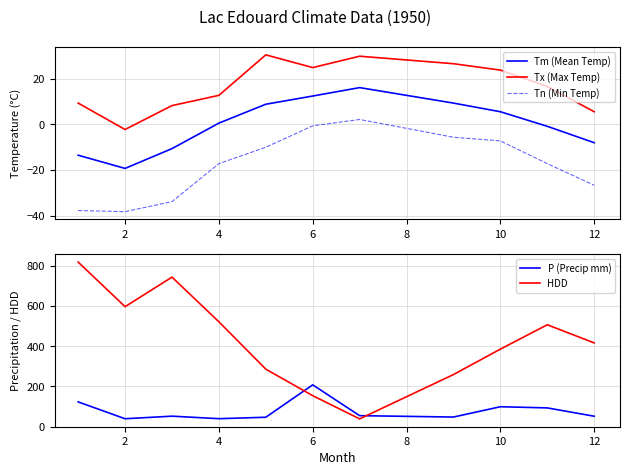

True or false: Tx (Max Temp) and Tm (Mean Temp) cross at least once.

False